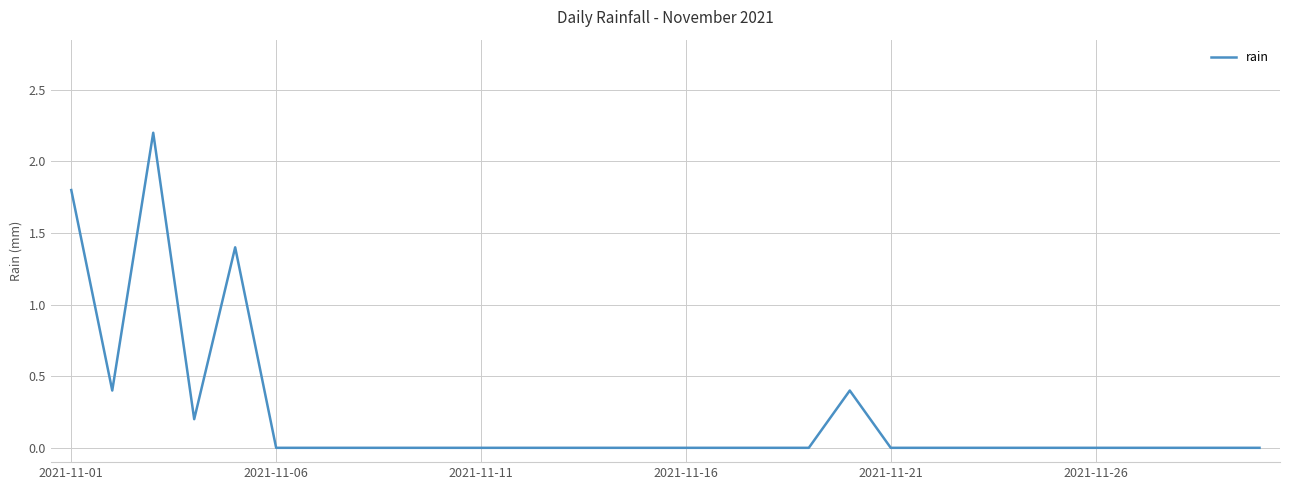

What is the greatest value displayed?

2.2